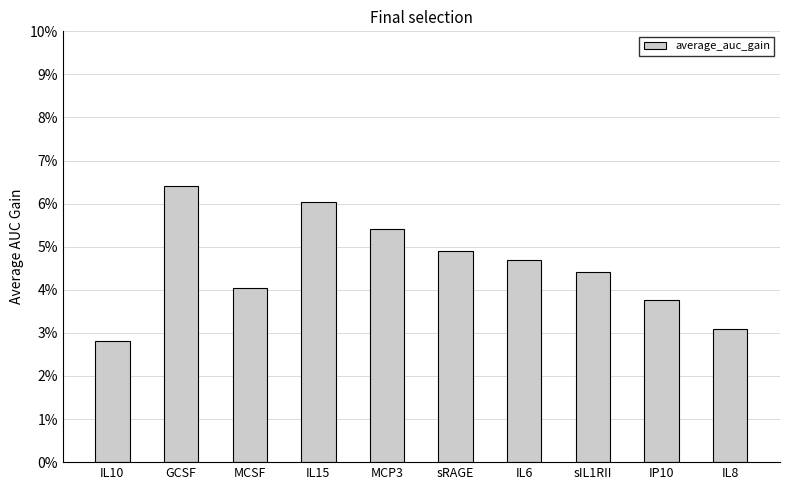

What is the value of the 5th bar from the left?

0.1